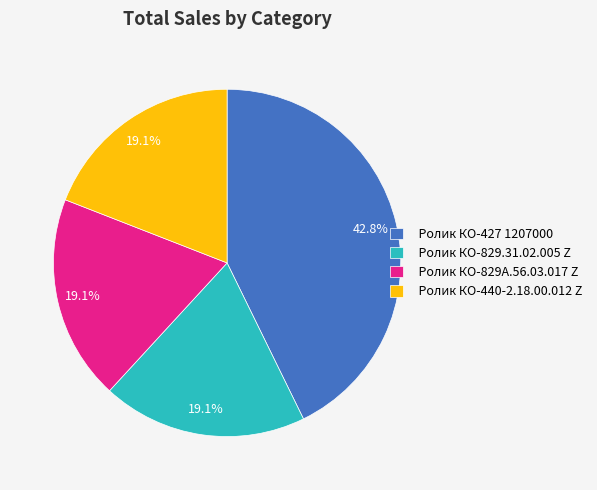

Between Ролик КО-427 1207000 and Ролик КО-829А.56.03.017 Z, which is larger?

Ролик КО-427 1207000